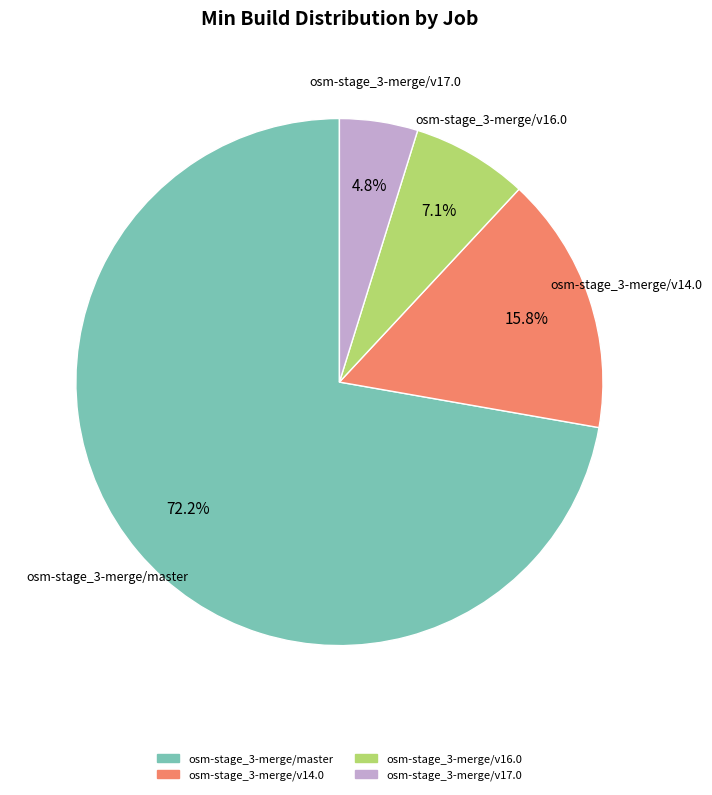

Is there any slice that represents more than half of the pie?

Yes